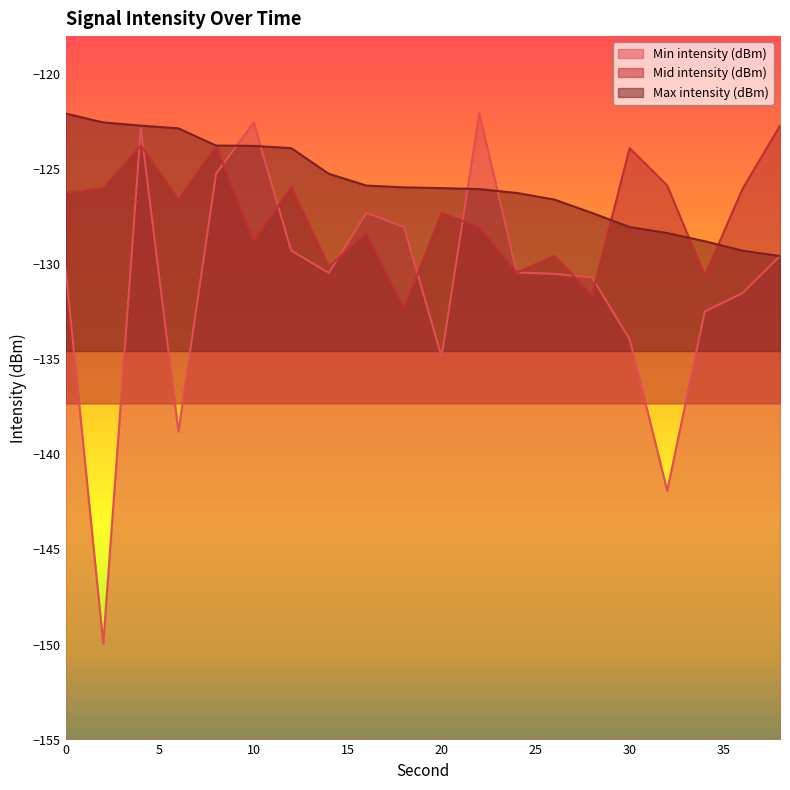

What is the value of the Mid intensity (dBm) point at the 6th from the left?

-128.8